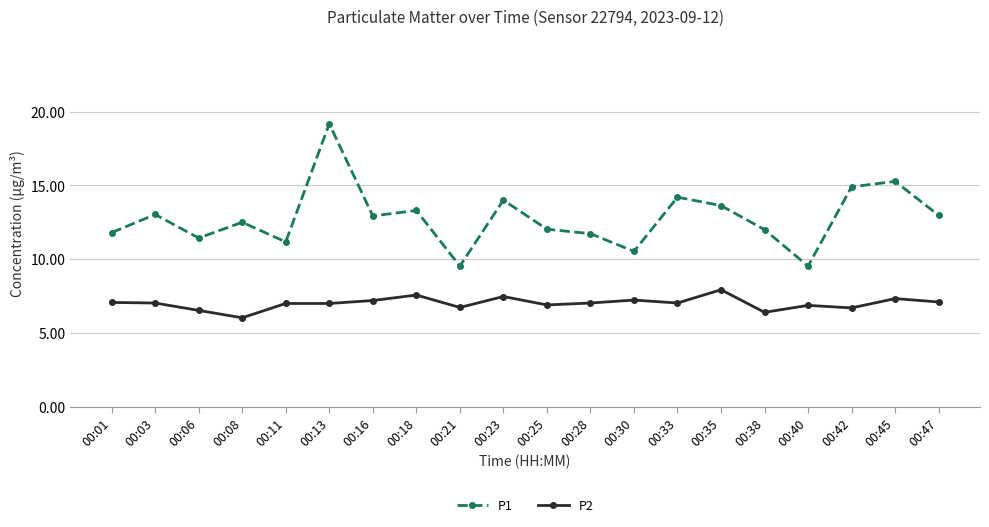

What is the sum of the P1 values at 00:30 and 00:35?

24.2